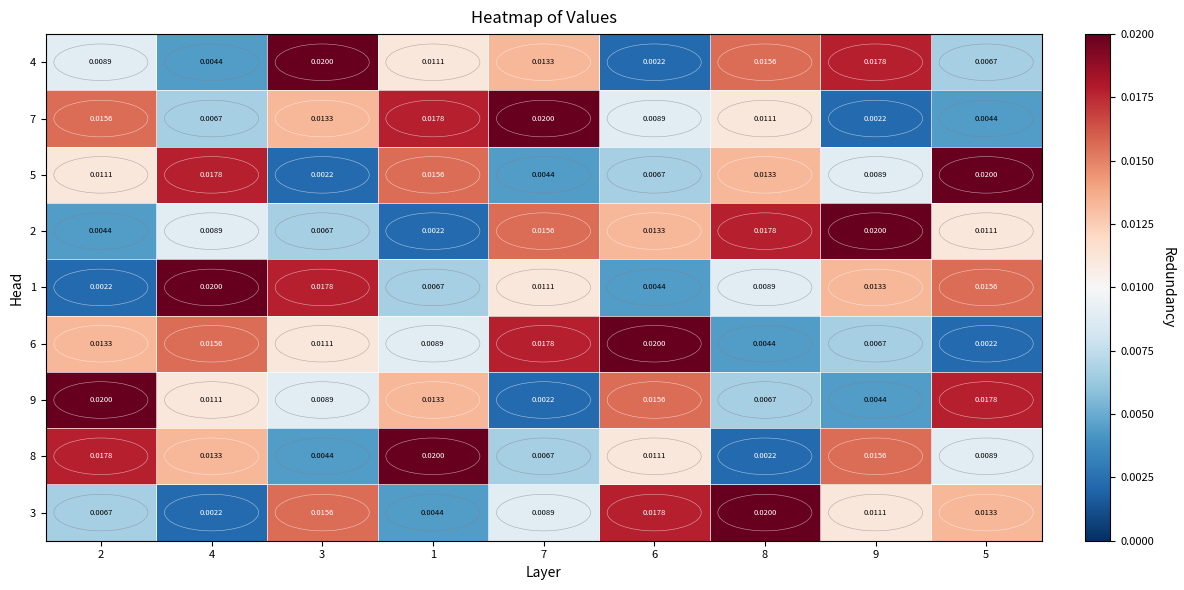

Count the number of data series in this chart.

9